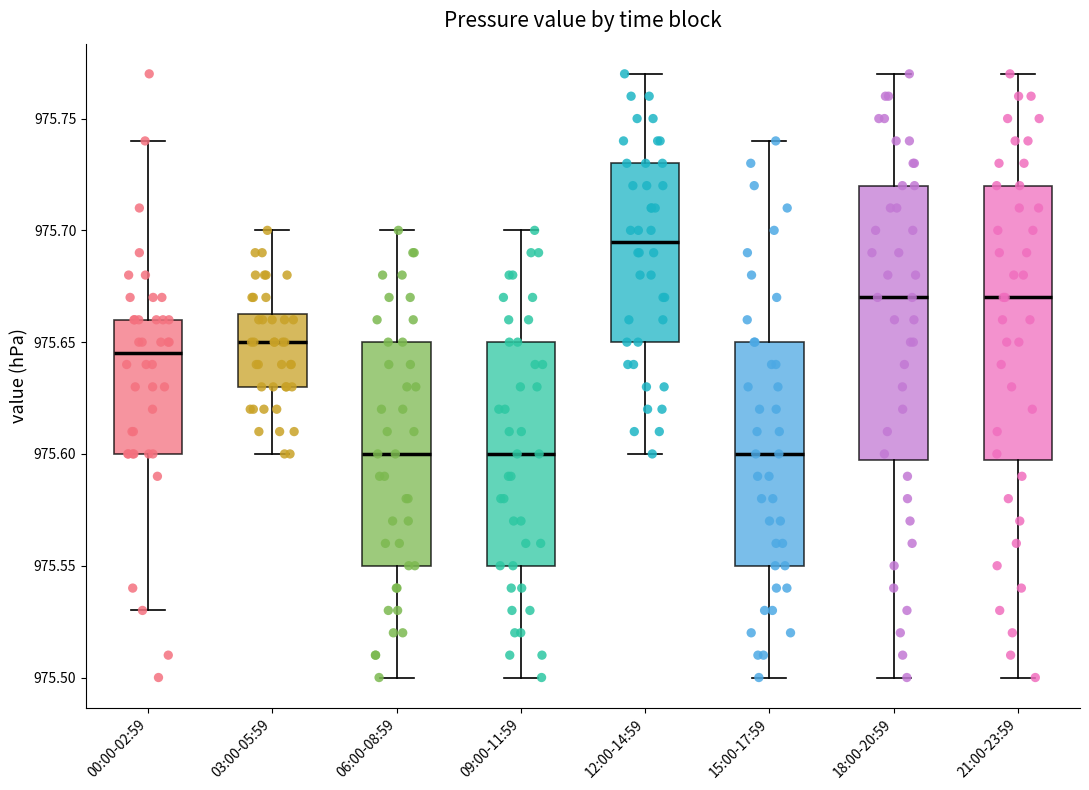

Reading left to right, read every box against the y-axis: the position of its median line, the range the box covers, and the ends of its whiskers. The values are not printed on the chart, so give them approximately, as read against the axis.

00:00-02:59: median 975.645, box 975.600 to 975.660, whiskers 975.530 to 975.740
03:00-05:59: median 975.650, box 975.630 to 975.665, whiskers 975.600 to 975.700
06:00-08:59: median 975.600, box 975.550 to 975.650, whiskers 975.500 to 975.700
09:00-11:59: median 975.600, box 975.550 to 975.650, whiskers 975.500 to 975.700
12:00-14:59: median 975.695, box 975.650 to 975.730, whiskers 975.600 to 975.770
15:00-17:59: median 975.600, box 975.550 to 975.650, whiskers 975.500 to 975.740
18:00-20:59: median 975.670, box 975.600 to 975.720, whiskers 975.500 to 975.770
21:00-23:59: median 975.670, box 975.600 to 975.720, whiskers 975.500 to 975.770